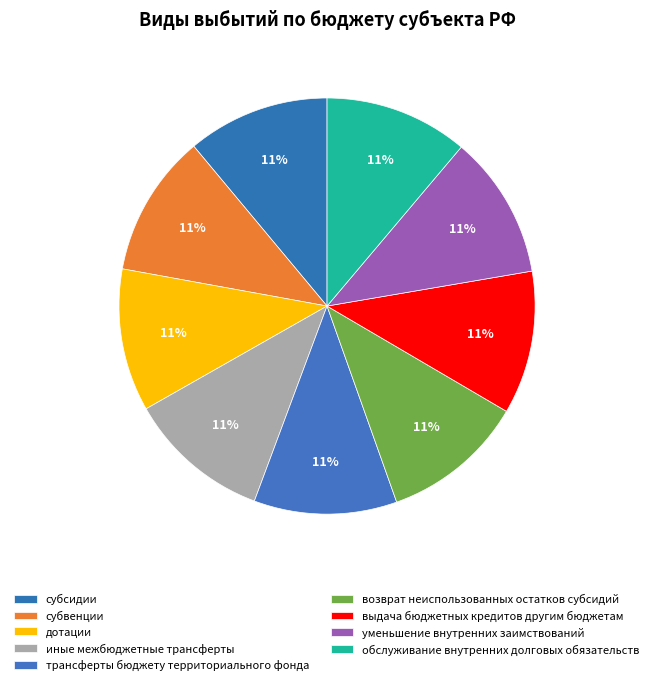

Count the number of slices in the pie.

9